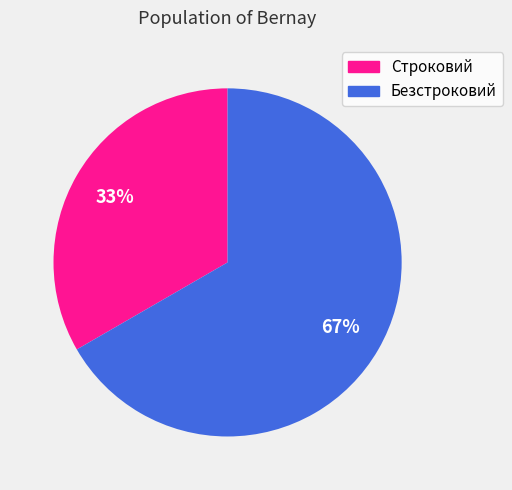

Approximately how many times larger is the value at Безстроковий compared to Строковий?

2.0